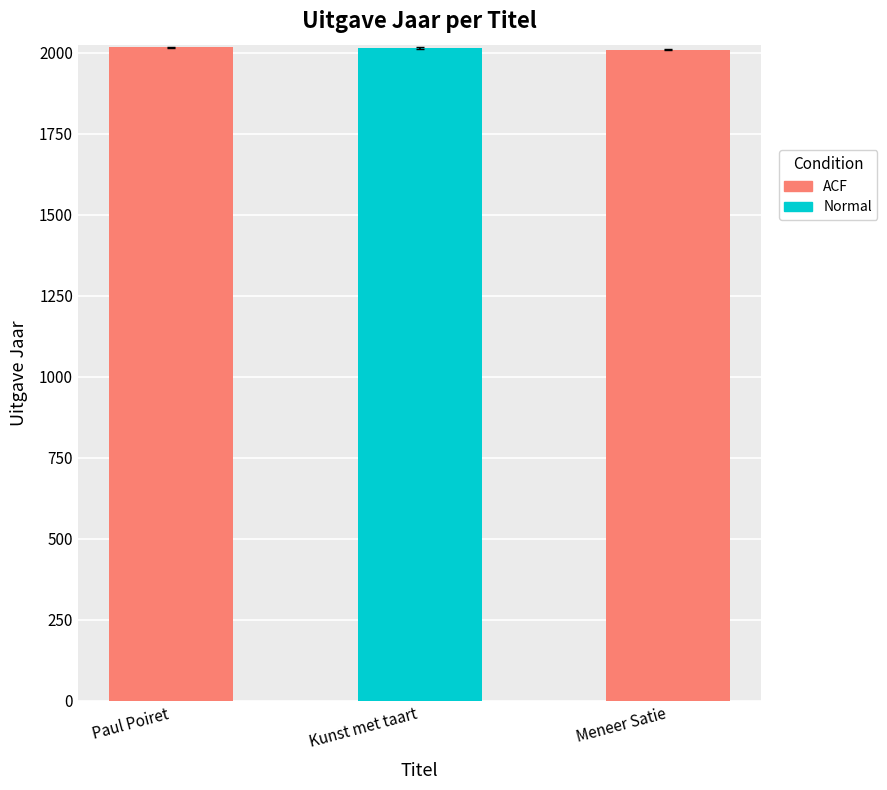

Which has a higher value, Paul Poiret or Meneer Satie?

Paul Poiret